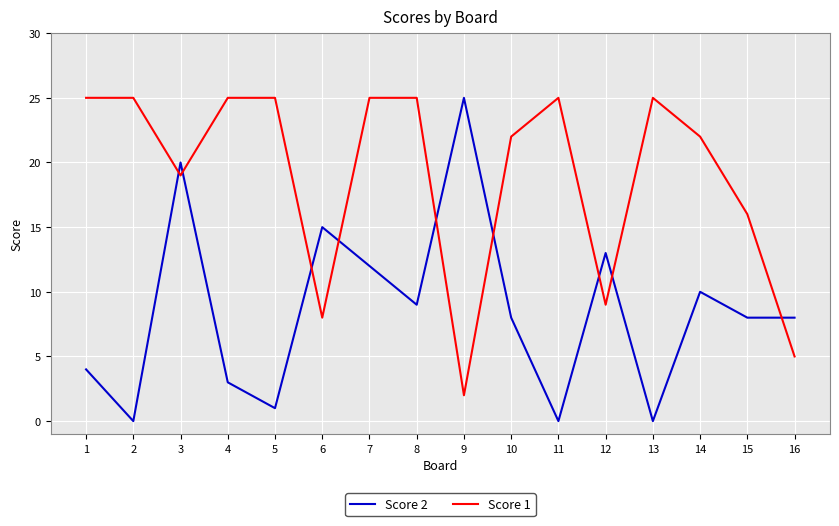

Which series has the widest spread of values?

Score 2